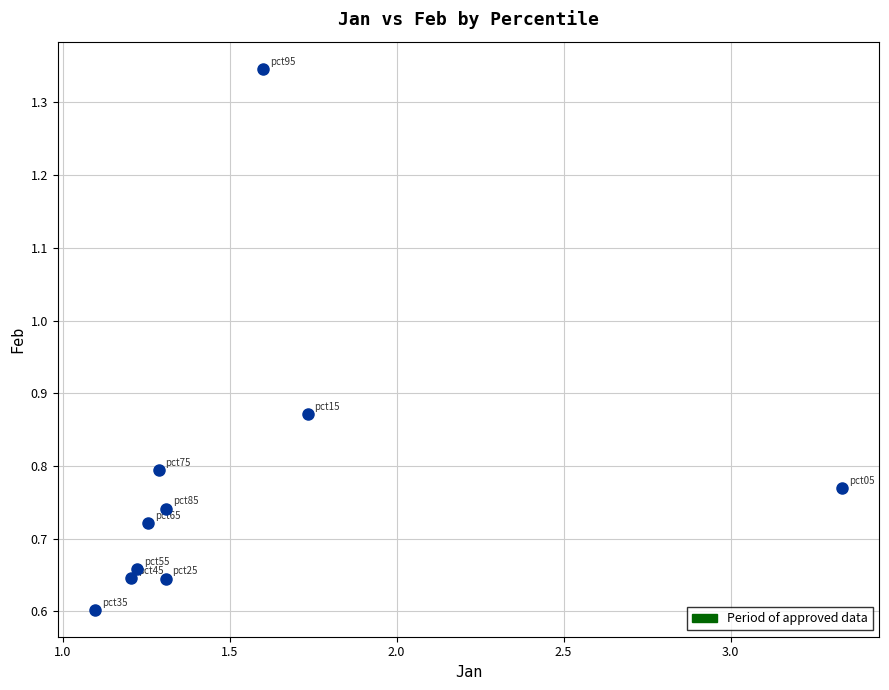

What is the range of X values (max minus min)?

2.2